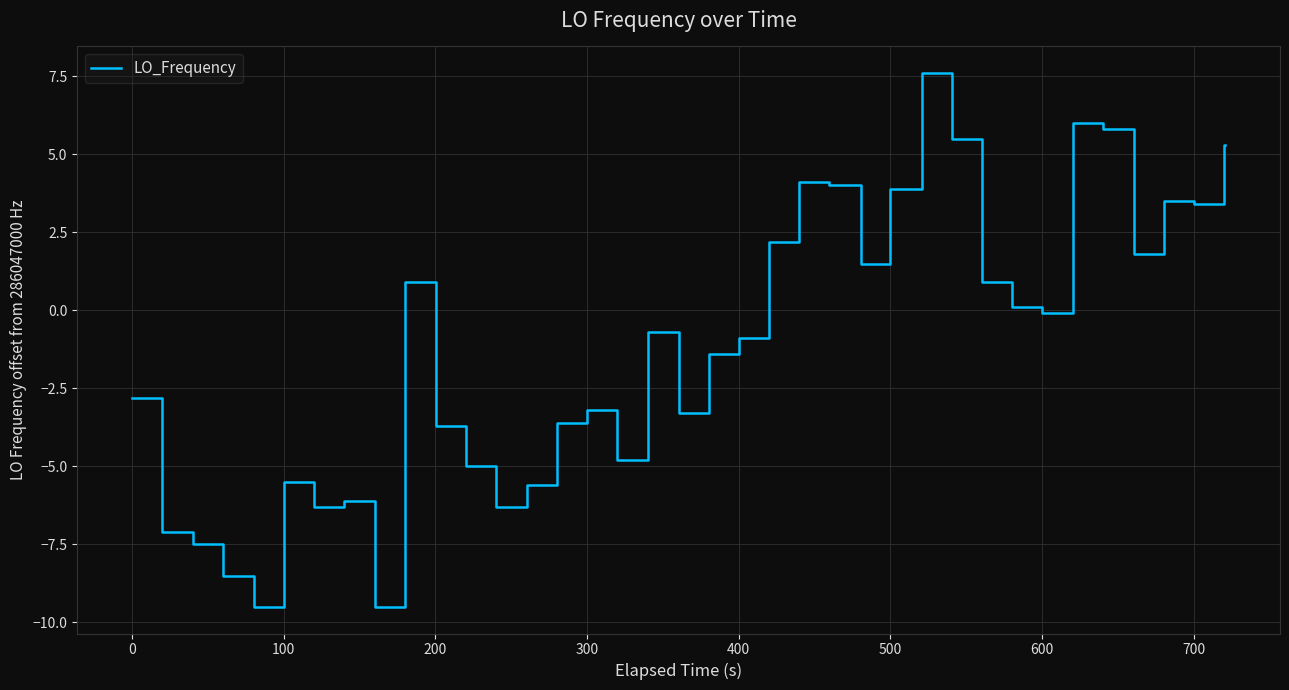

What is the minimum value shown in the chart?

-9.5